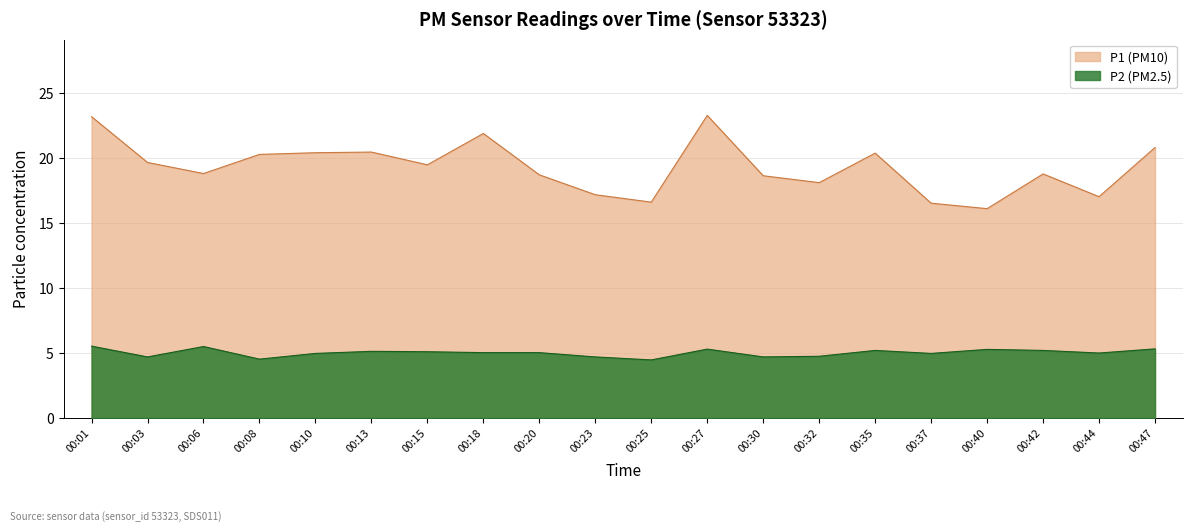

List the series in order of their peak value, lowest first.

P2 (PM2.5), P1 (PM10)